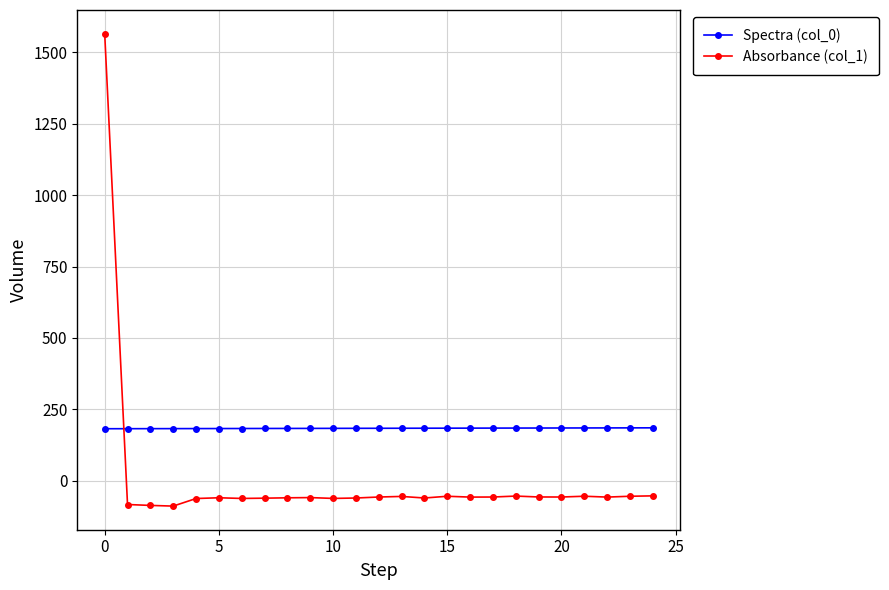

Which series has the widest spread of values?

Absorbance (col_1)